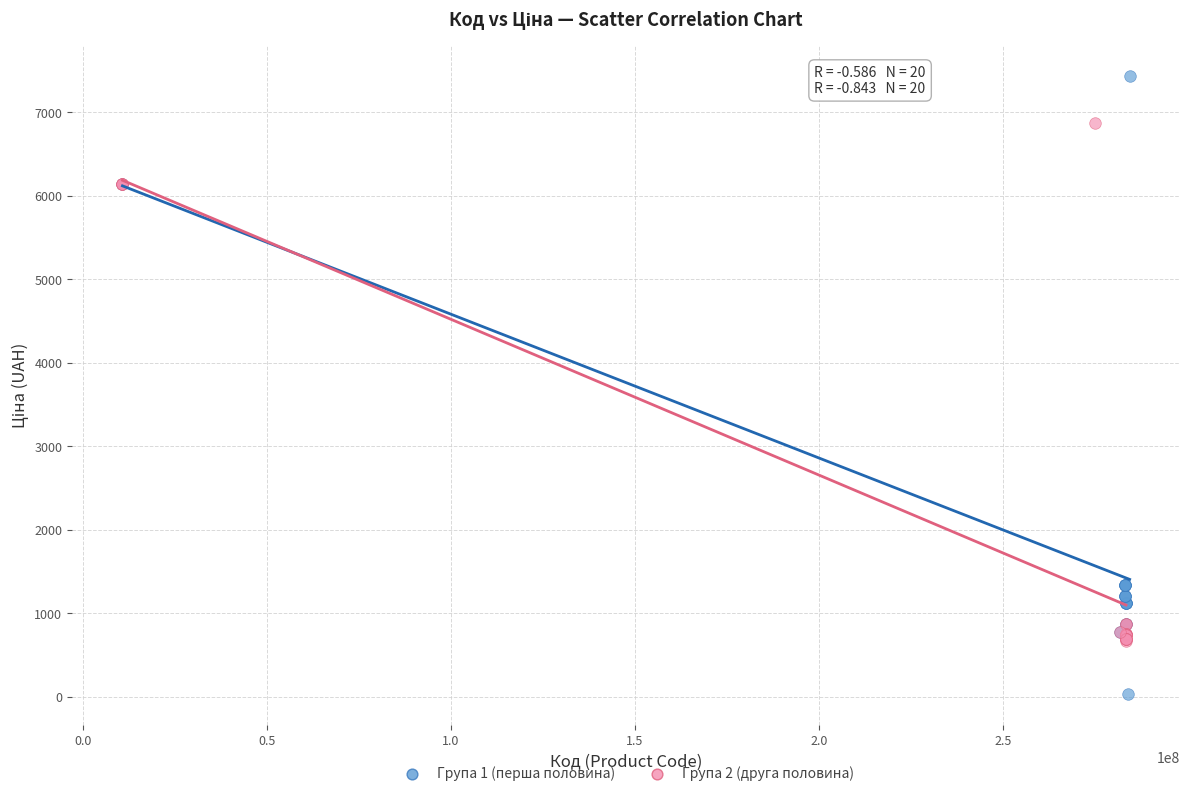

Which series reaches the maximum Y coordinate?

Група 1 (перша половина)